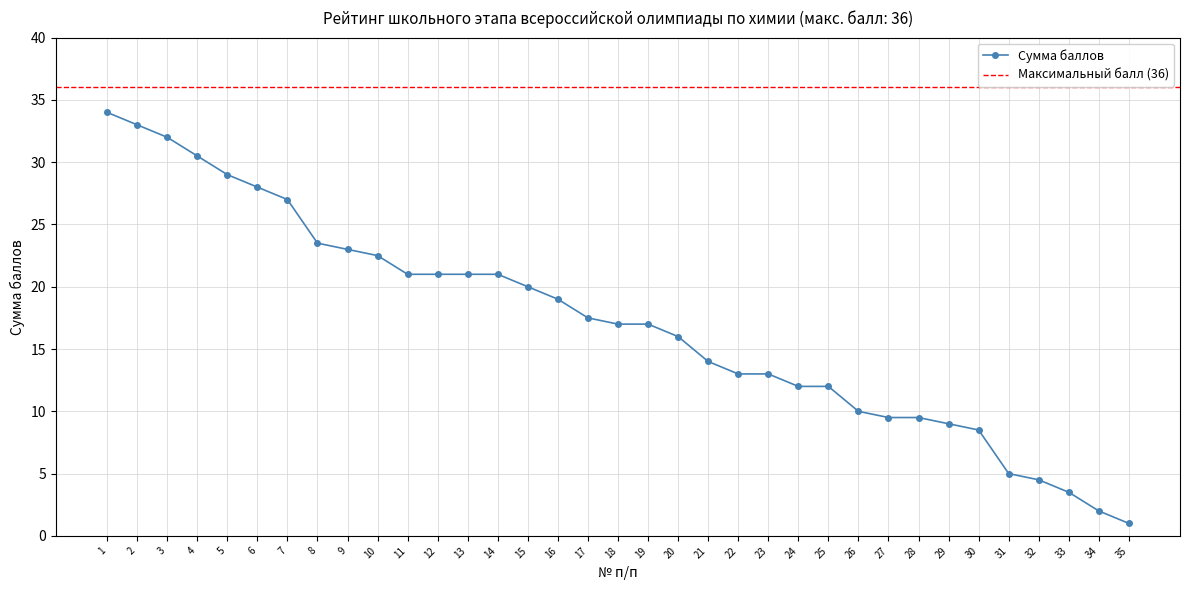

What is the smallest value displayed?

1.0